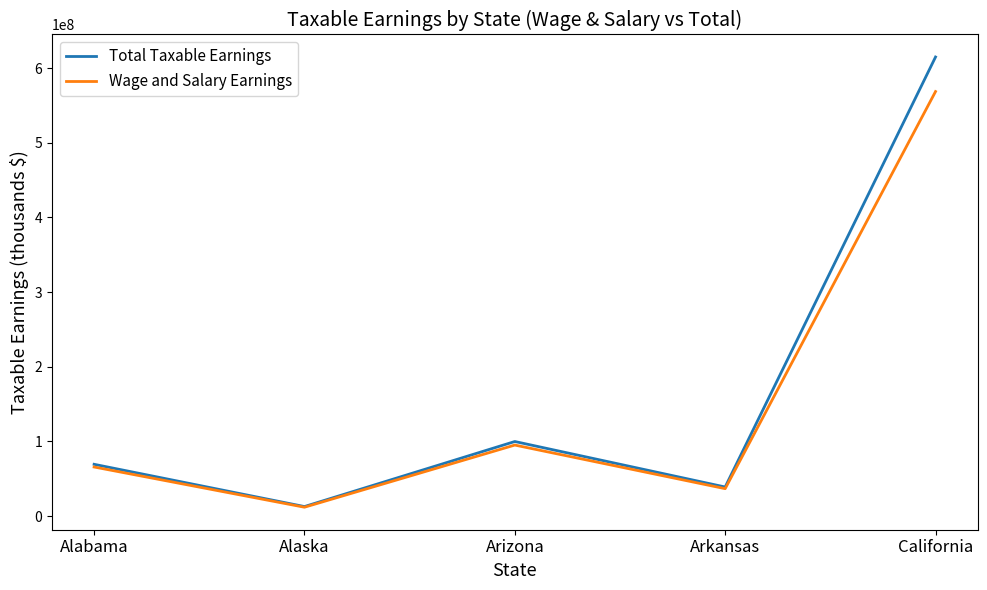

Which series has the largest total across all categories?

Total Taxable Earnings